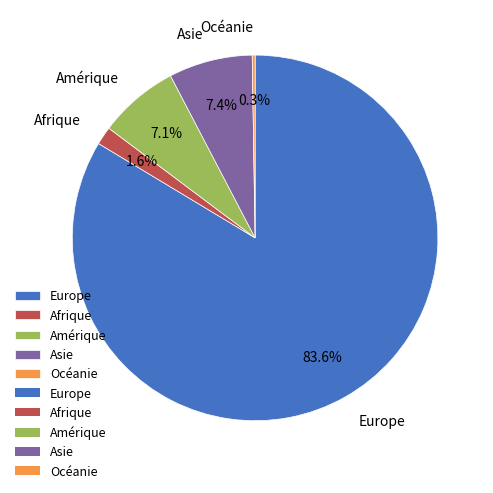

What percentage is the Afrique slice, to the nearest percent?

2%